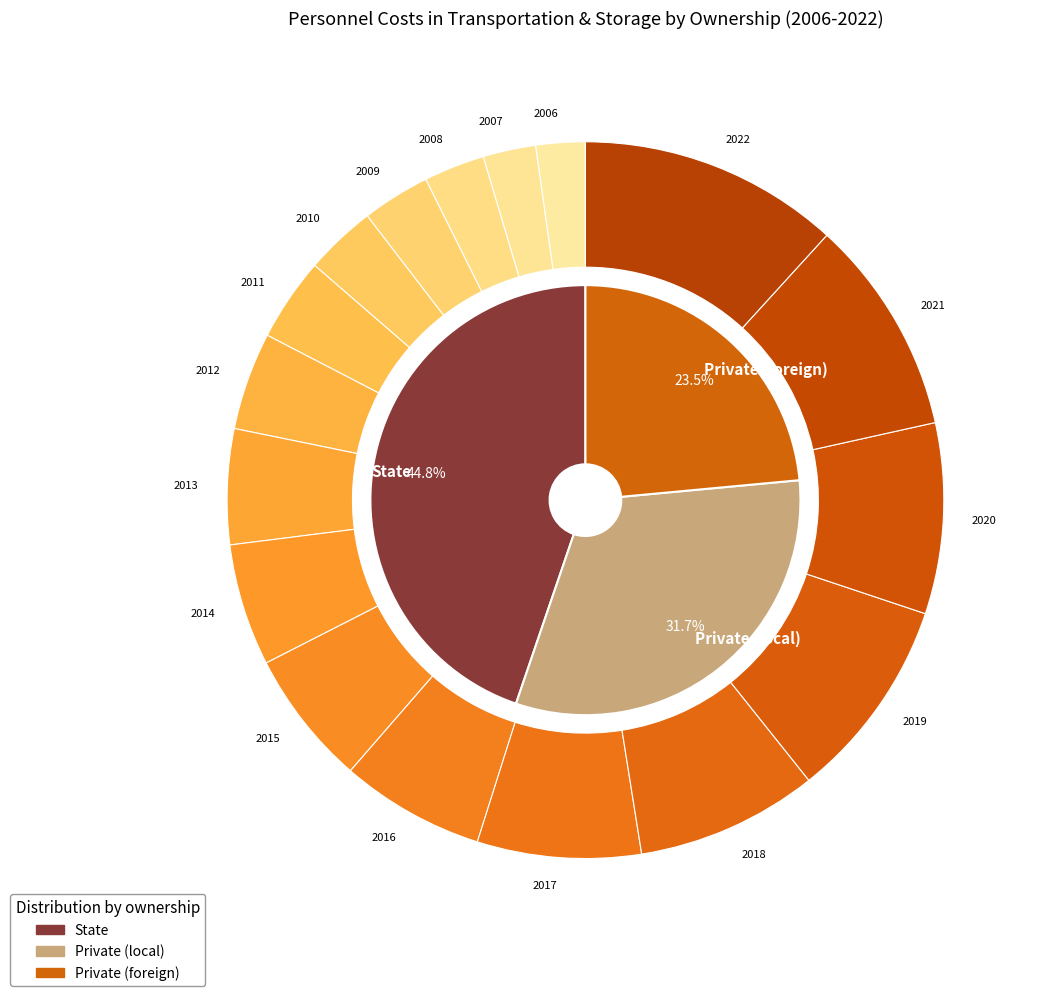

What percentage is the 2015 slice, to the nearest percent?

6%